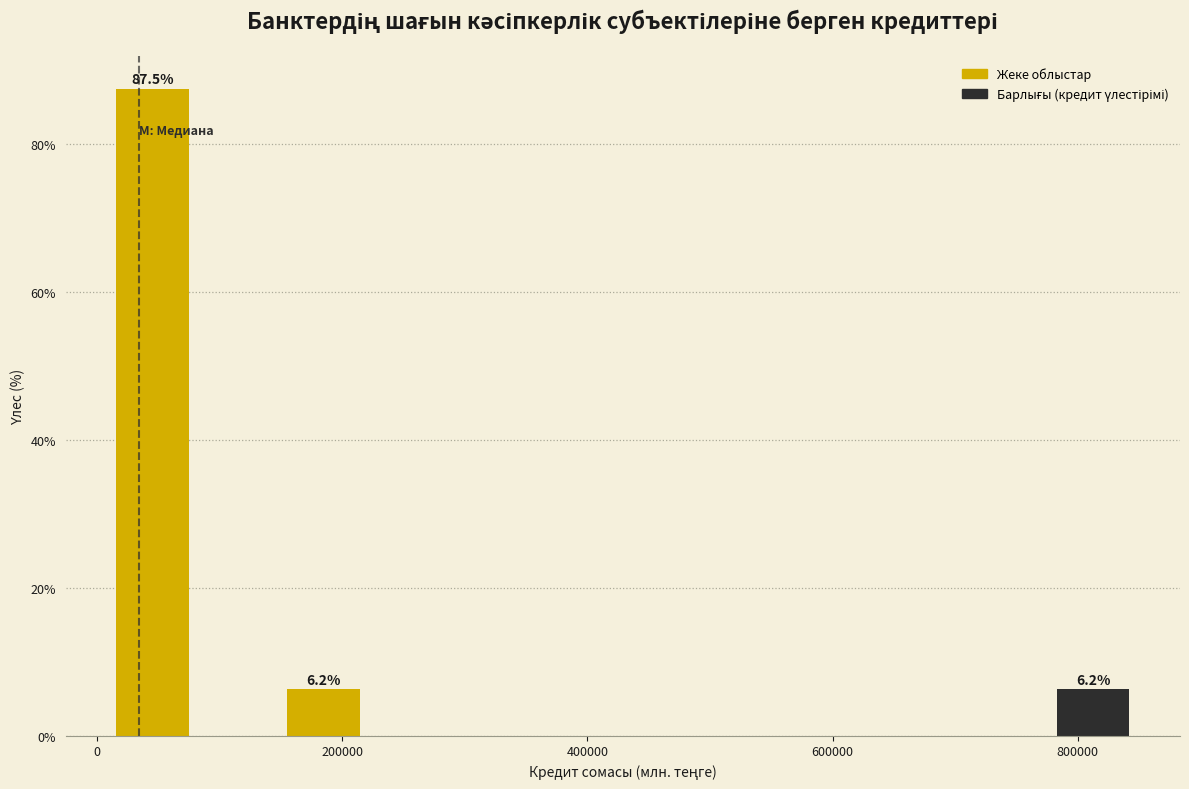

Around what value on the x-axis is the tallest bar? Give the approximate position of its centre, as read against the axis.

40000